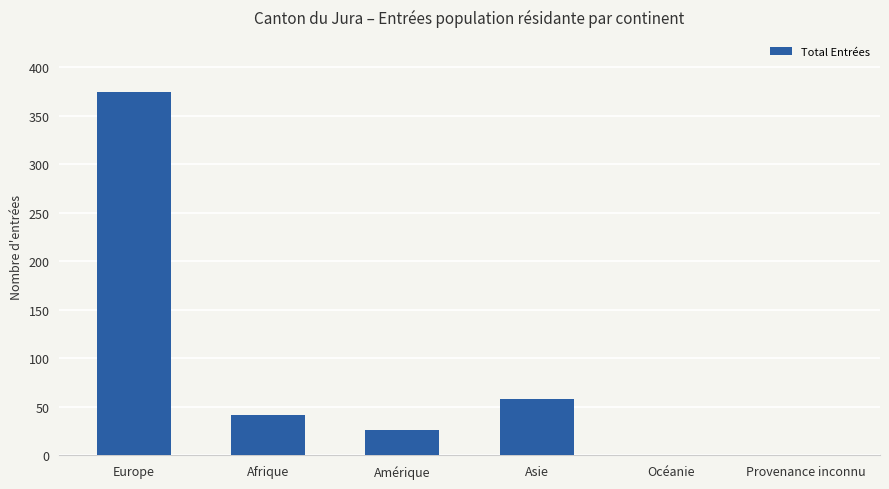

What is the sum of all values?

501